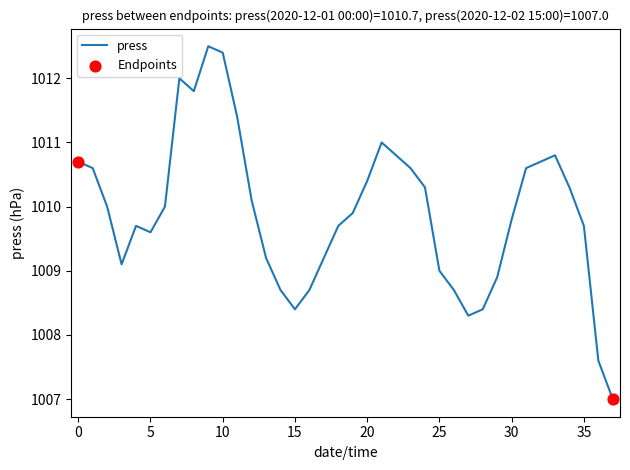

What is the smallest value displayed?

1007.0